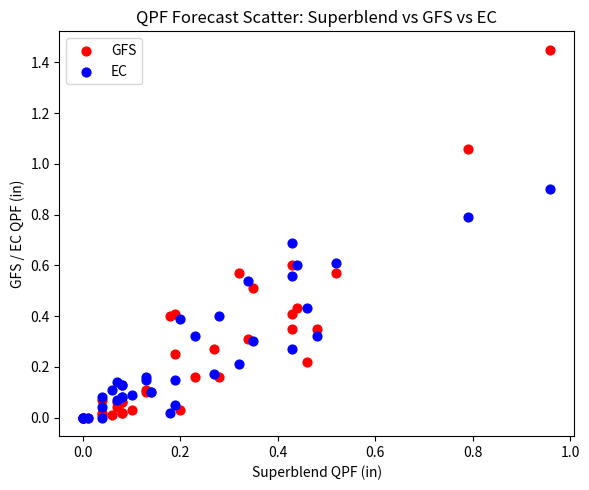

Which series has the widest spread of Y values?

GFS